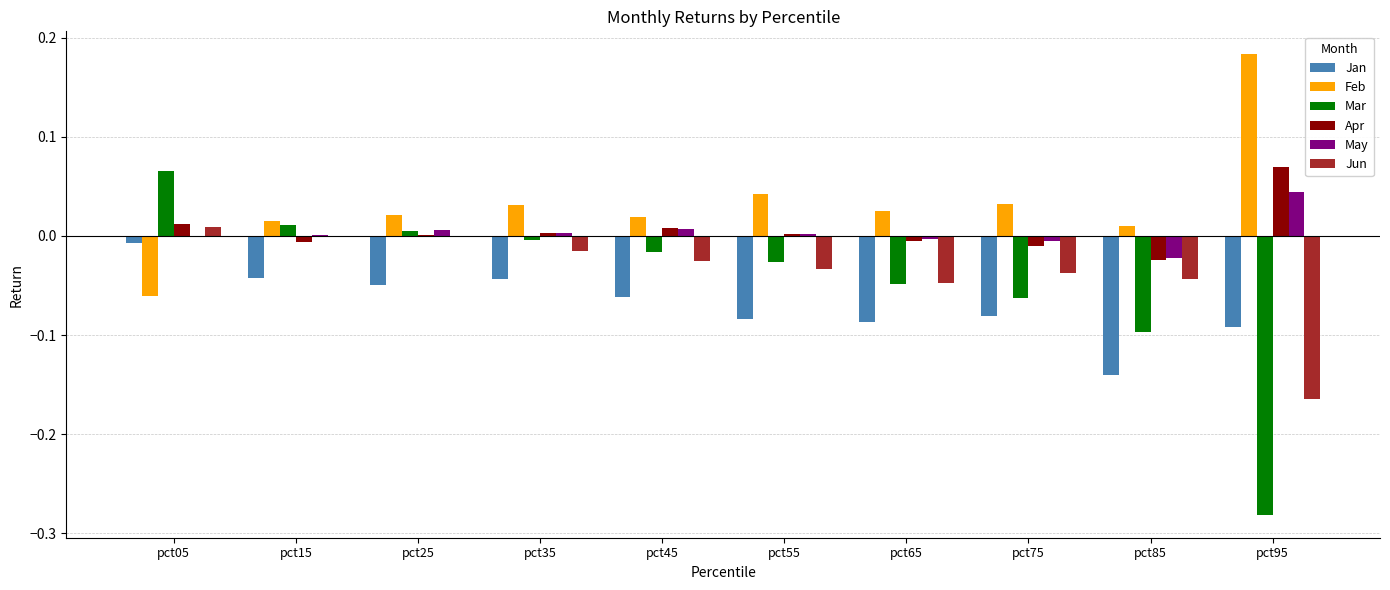

The value of Apr at pct25 is 0.0. True or false?

True